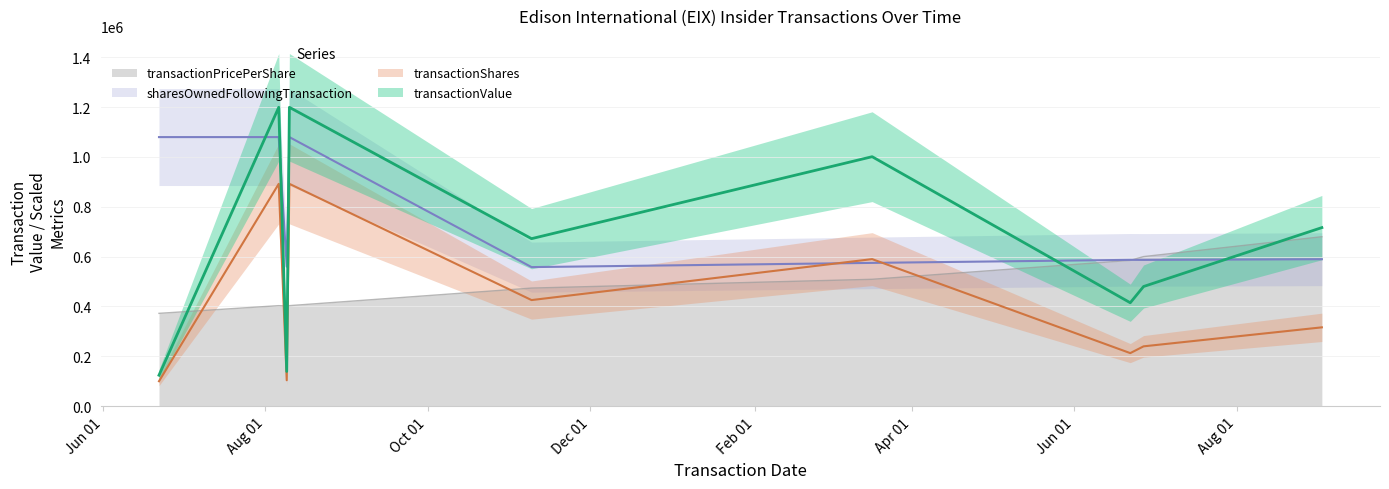

At which category does transactionValue reach its first local valley?

2004-08-09